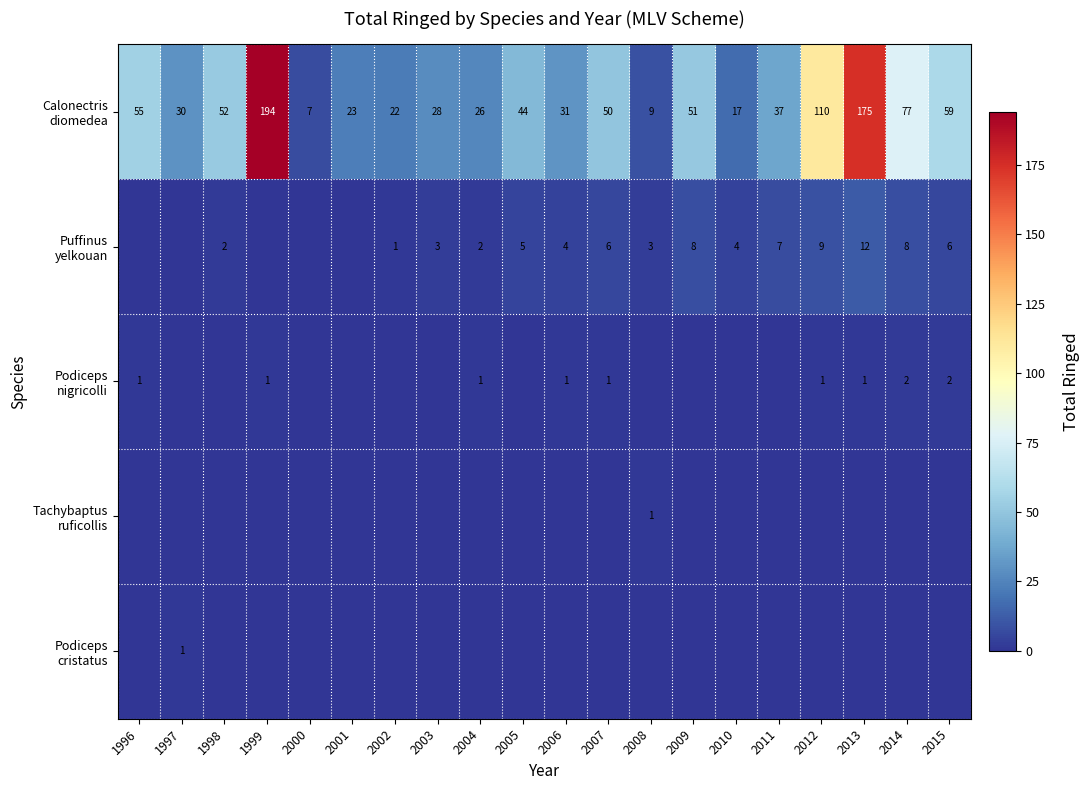

What is the difference between the second highest and second lowest values in the Puffinus yelkouan series?

9